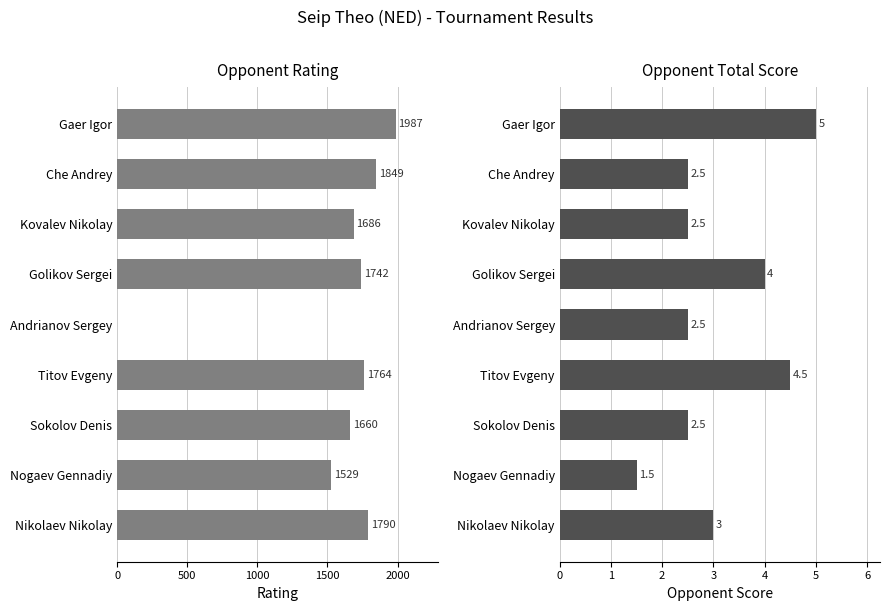

Which series has the widest spread of values?

Rating